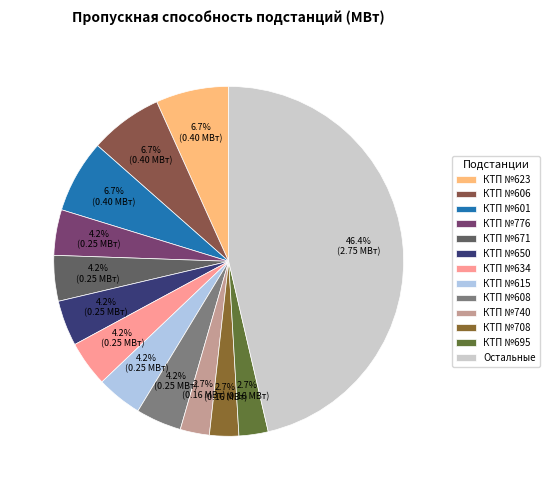

Which category has the biggest portion of the pie?

Остальные